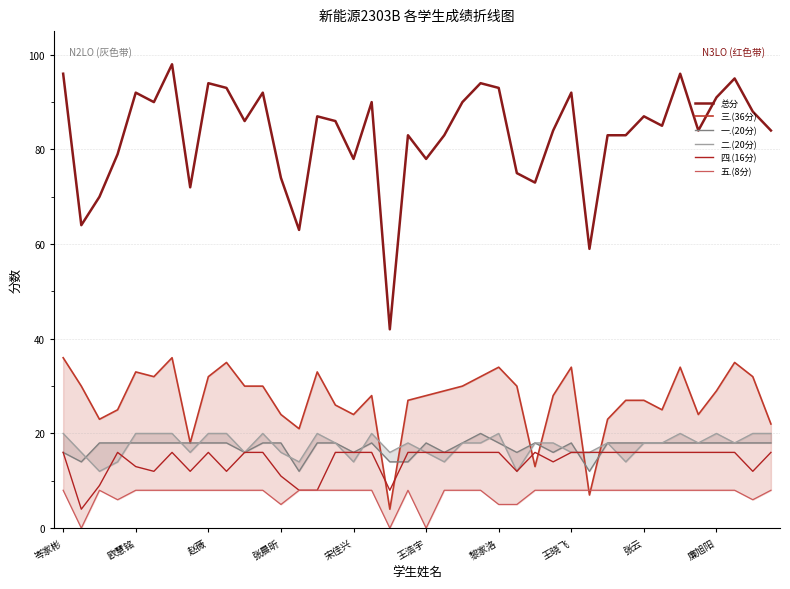

True or false: 四.(16分) has a value of 16 at 赵薇.

True